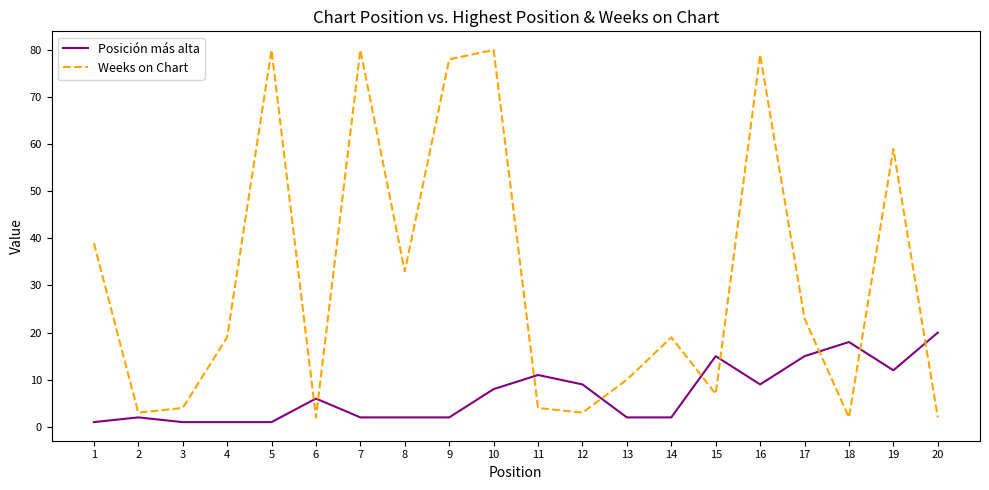

Which series has the widest spread of values?

Weeks on Chart